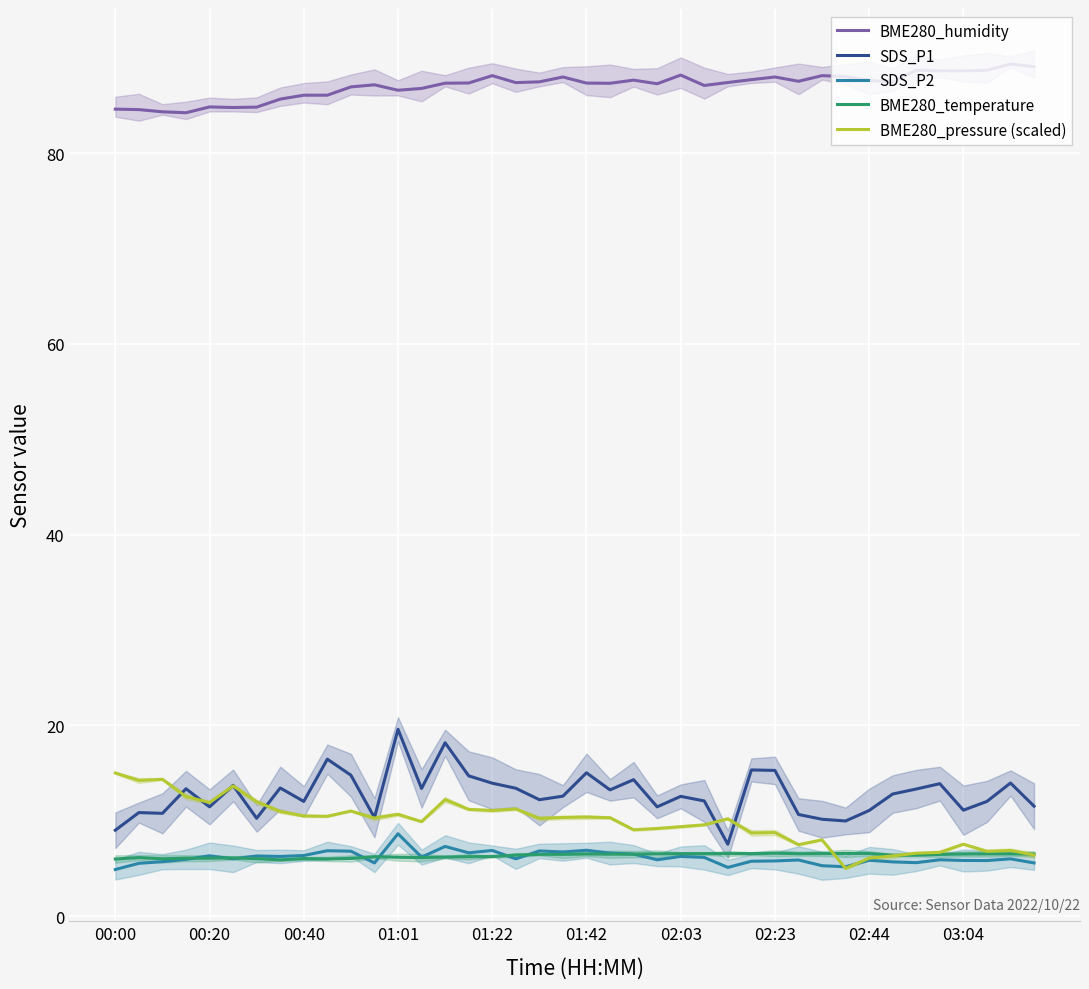

True or false: SDS_P1 and SDS_P2 intersect in this chart.

False